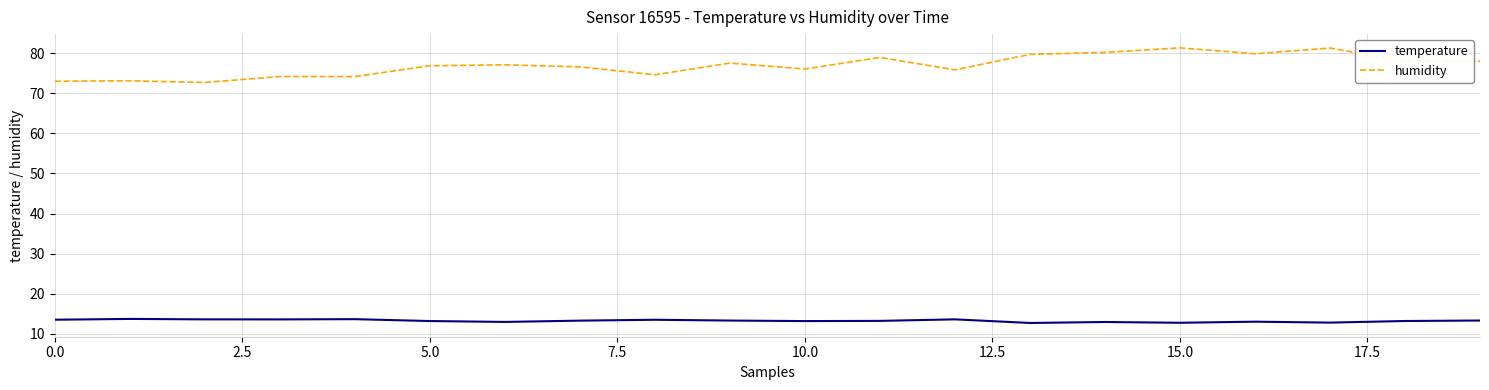

Which series has the largest range (max minus min)?

humidity